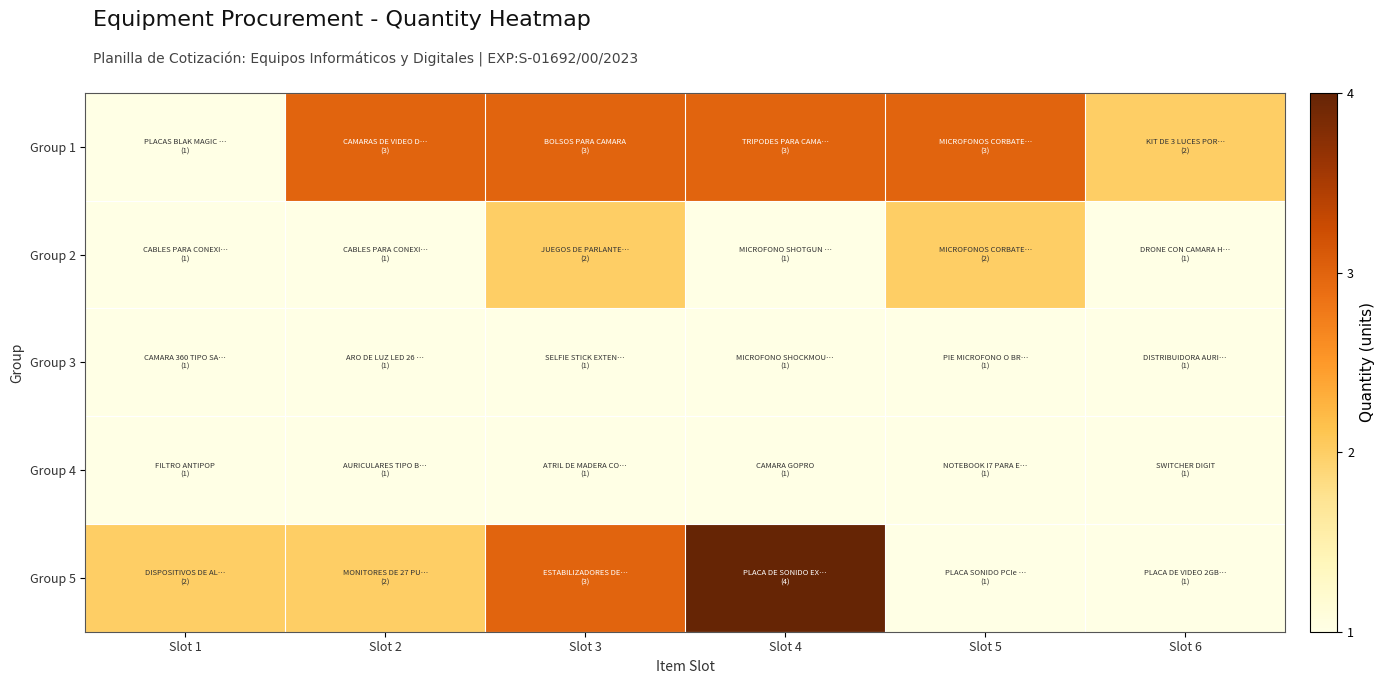

What is the maximum value shown in the chart?

4